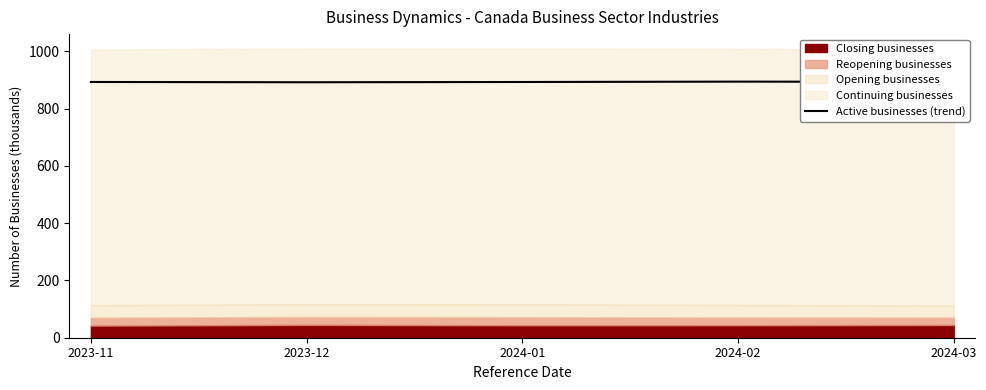

Approximately how many times larger is the value at 2023-11 compared to 2024-01?

1.0